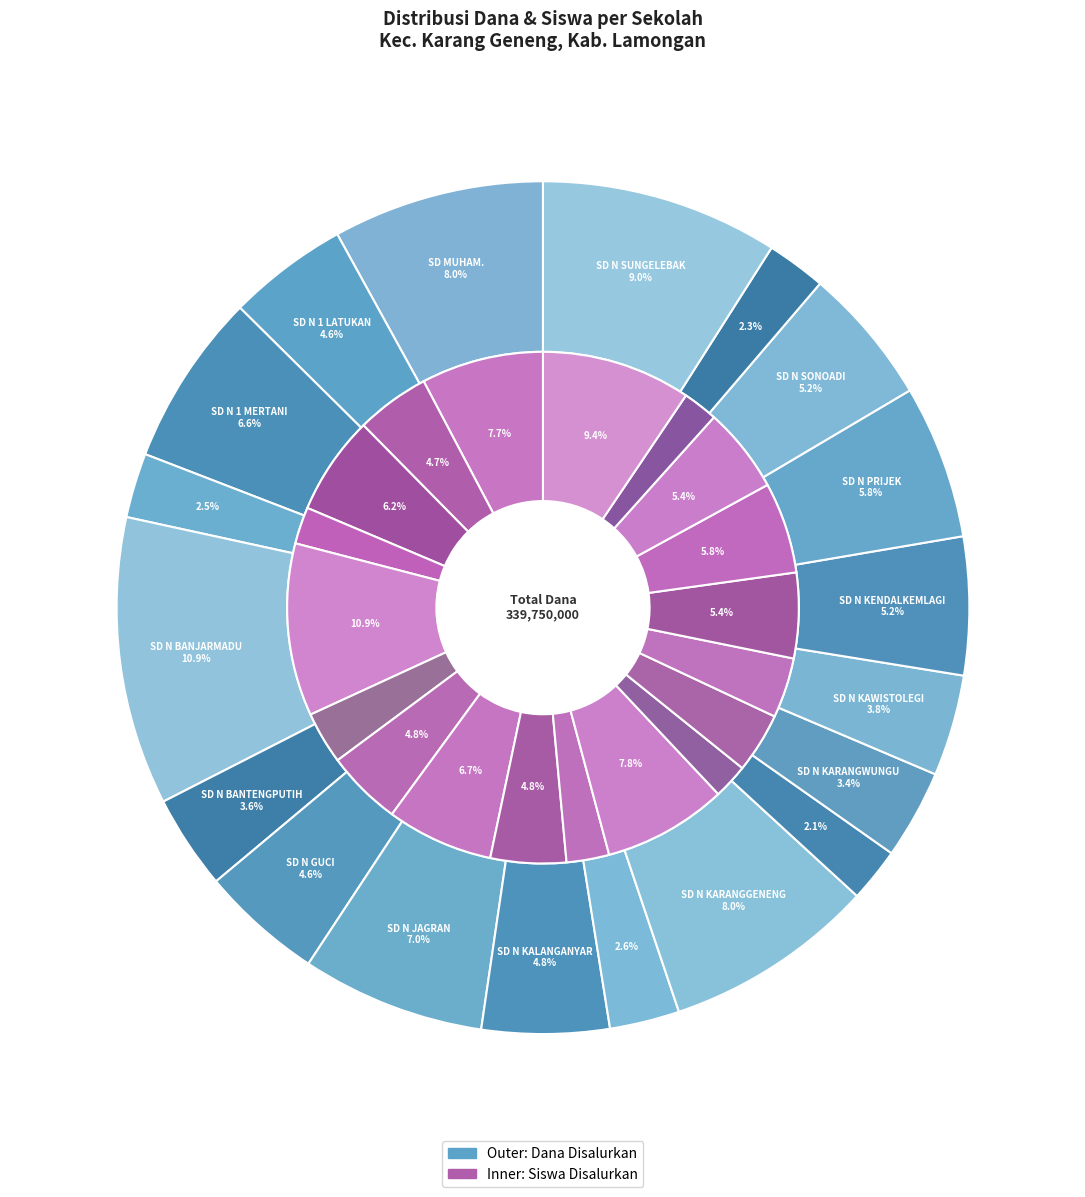

Count the number of slices in the pie.

19